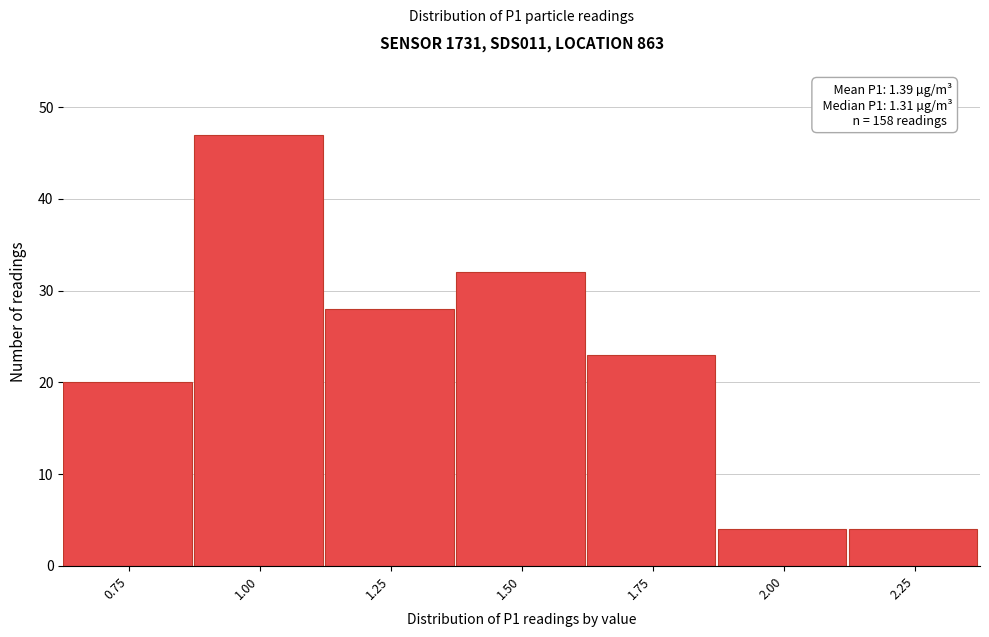

Reading left to right, what are all the values shown in this chart?

0.75=20	1.00=47	1.25=28	1.50=32	1.75=23	2.00=4	2.25=4